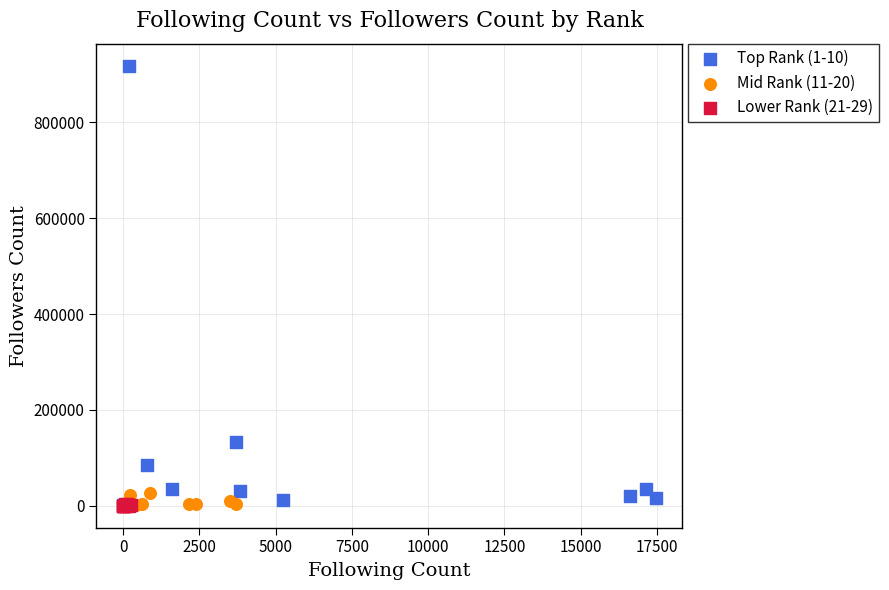

Which series has the largest Y range (max minus min)?

Top Rank (1-10)